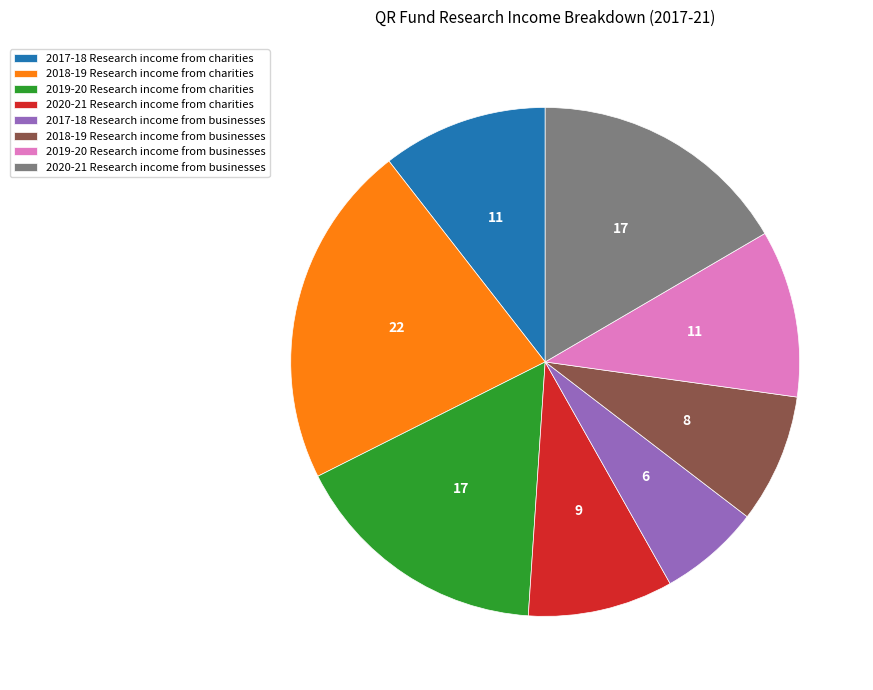

True or false: 2019-20 Research income from businesses accounts for 11% of the total.

True